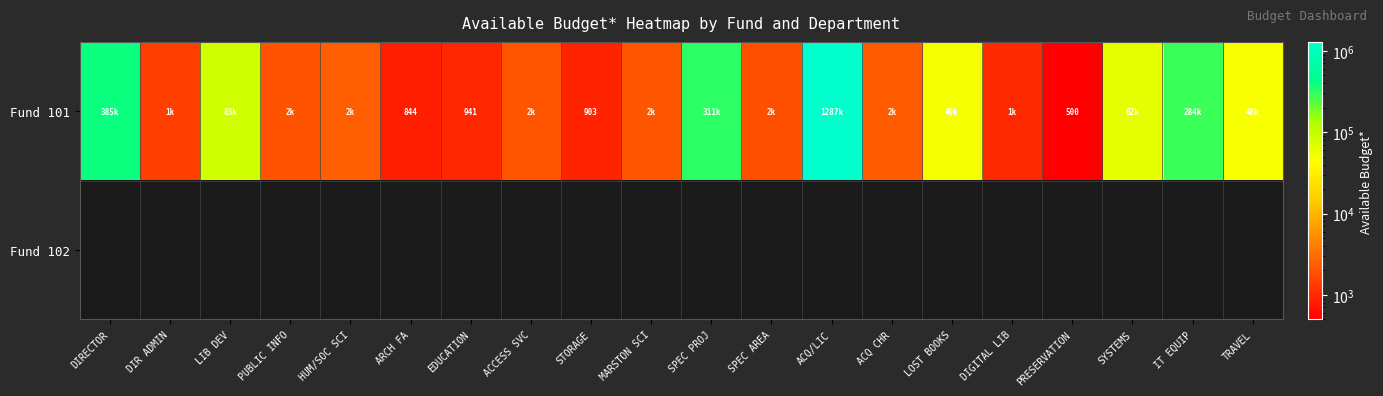

Which series has the largest range (max minus min)?

Fund 101